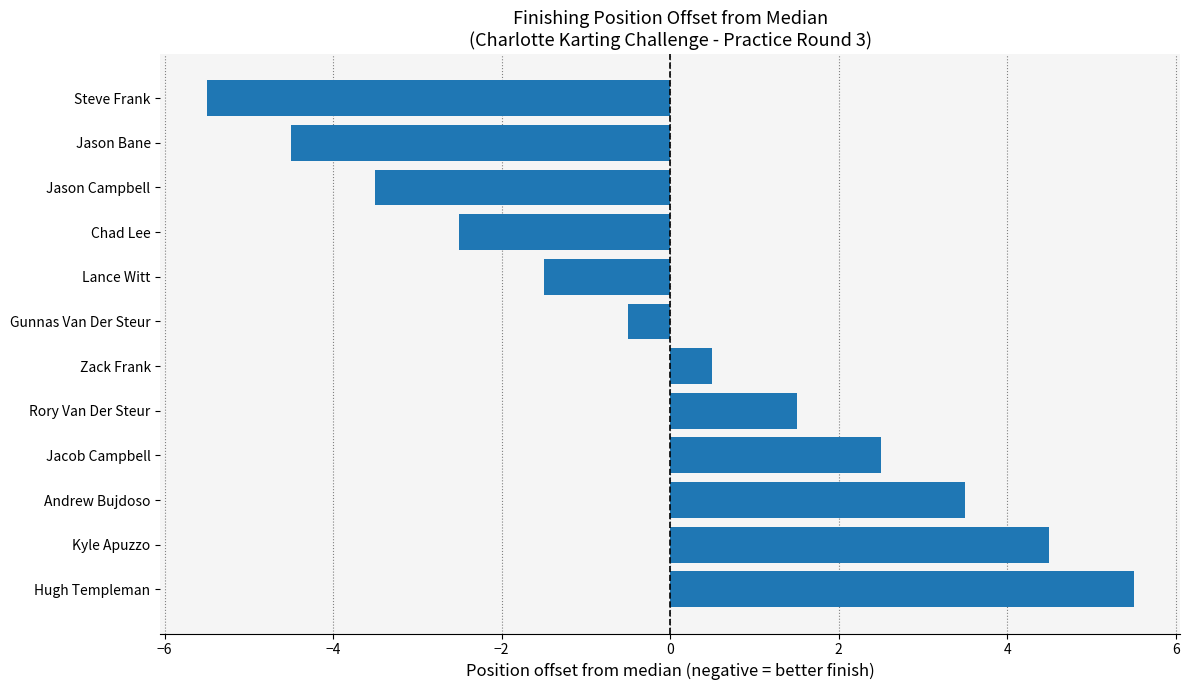

What is the difference between the second highest and minimum values?

10.0